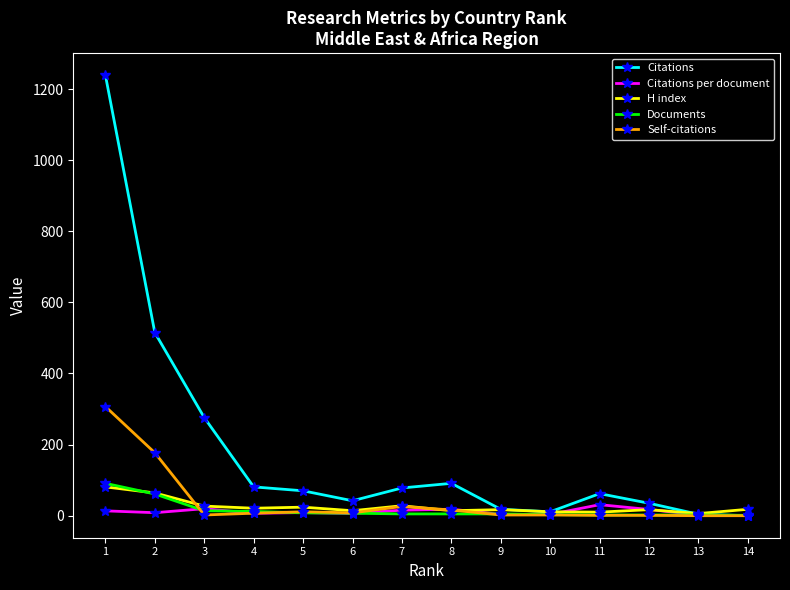

Which series has the widest spread of values?

Citations